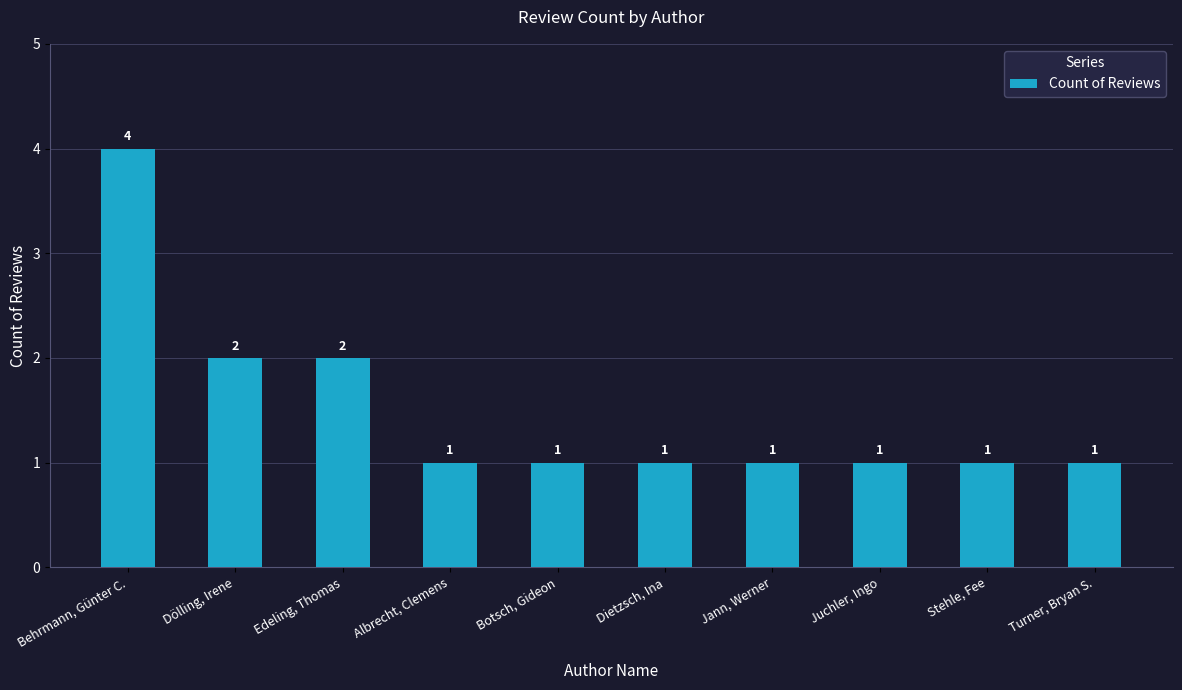

True or false: the data shows 1 at Botsch, Gideon.

True